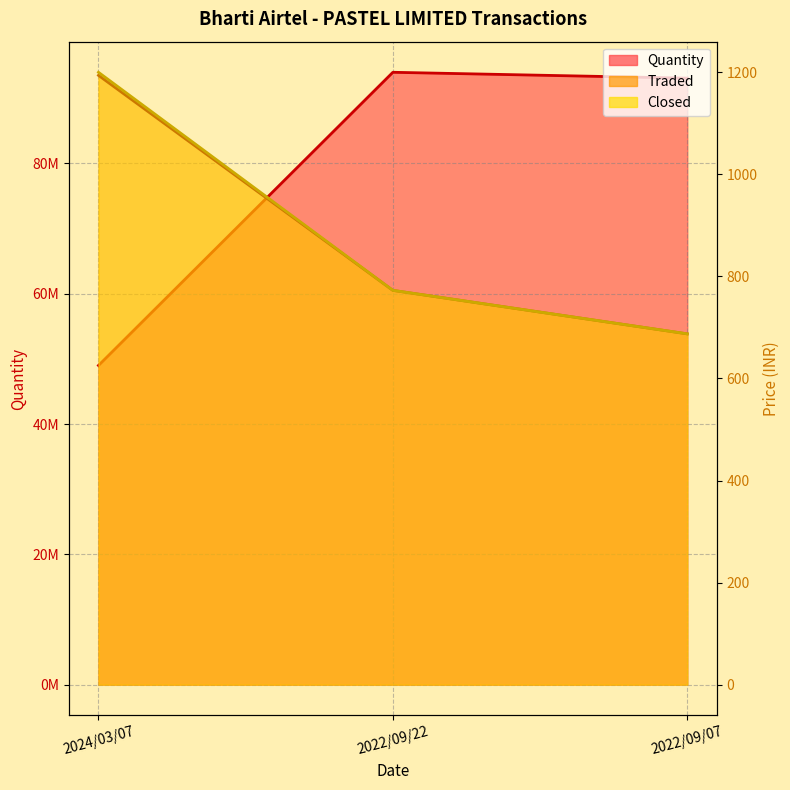

Reading left to right, list all the values displayed in this chart.

Quantity: 49000000.0	94000000.0	93098538.0
Traded: 1193.7	772.5	687.3
Closed: 1199.7	772.5	687.3